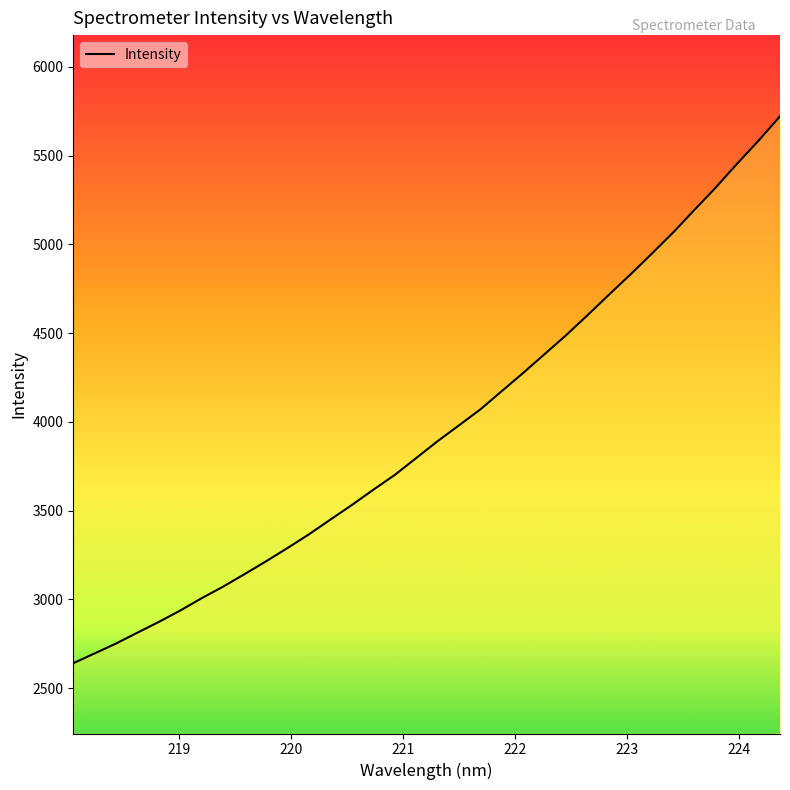

What is the difference between the maximum and minimum values?

3081.5